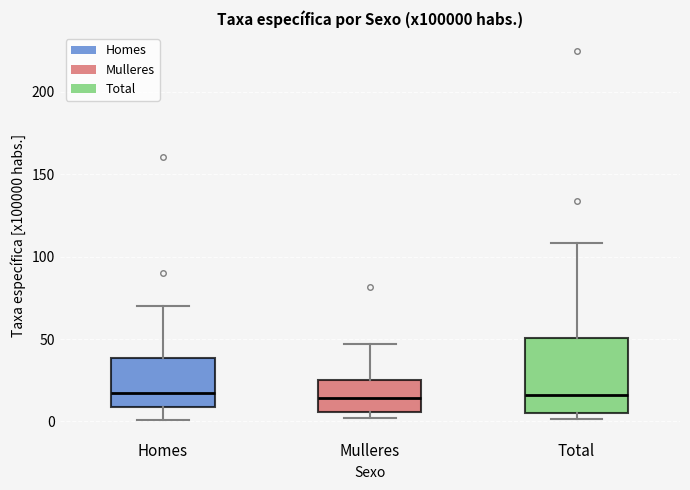

Which box is the tallest, from its lower edge to its upper edge?

Total